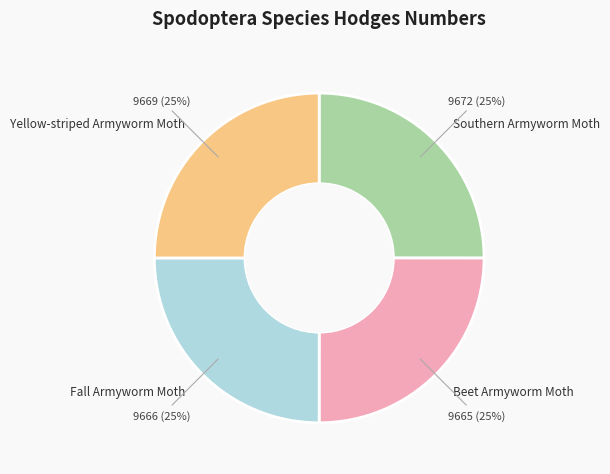

Does Beet Armyworm Moth represent more than half of the total?

No